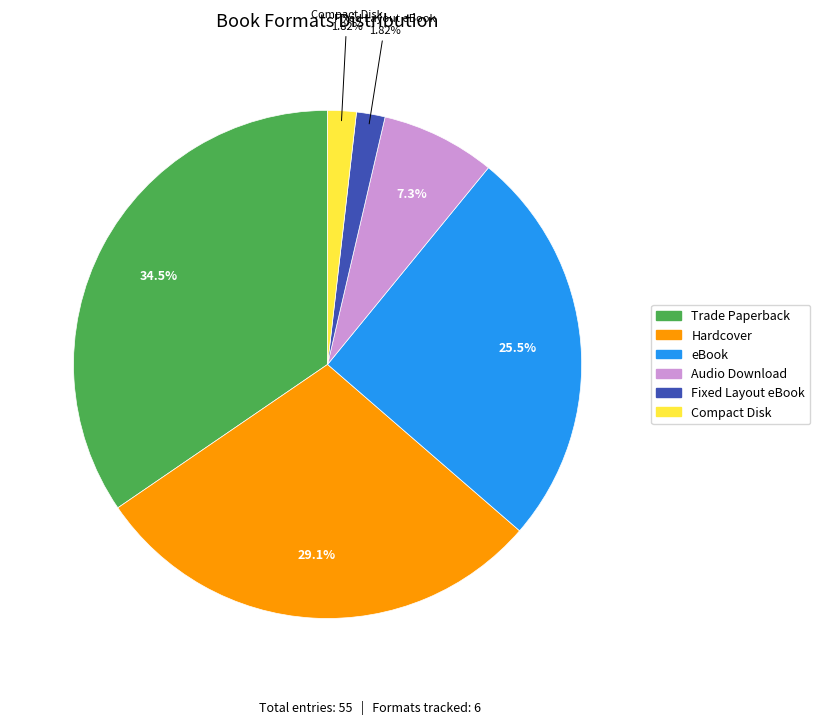

How many segments does this pie chart have?

6